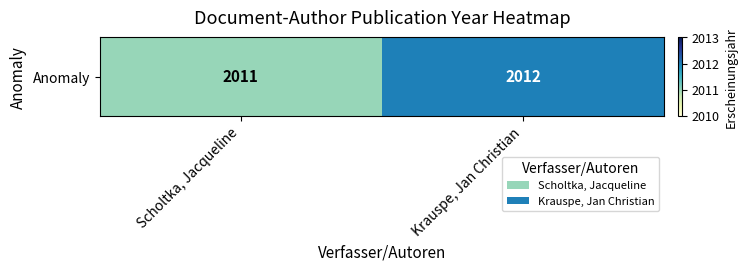

At which category does the chart reach its peak across all series?

Krauspe, Jan Christian